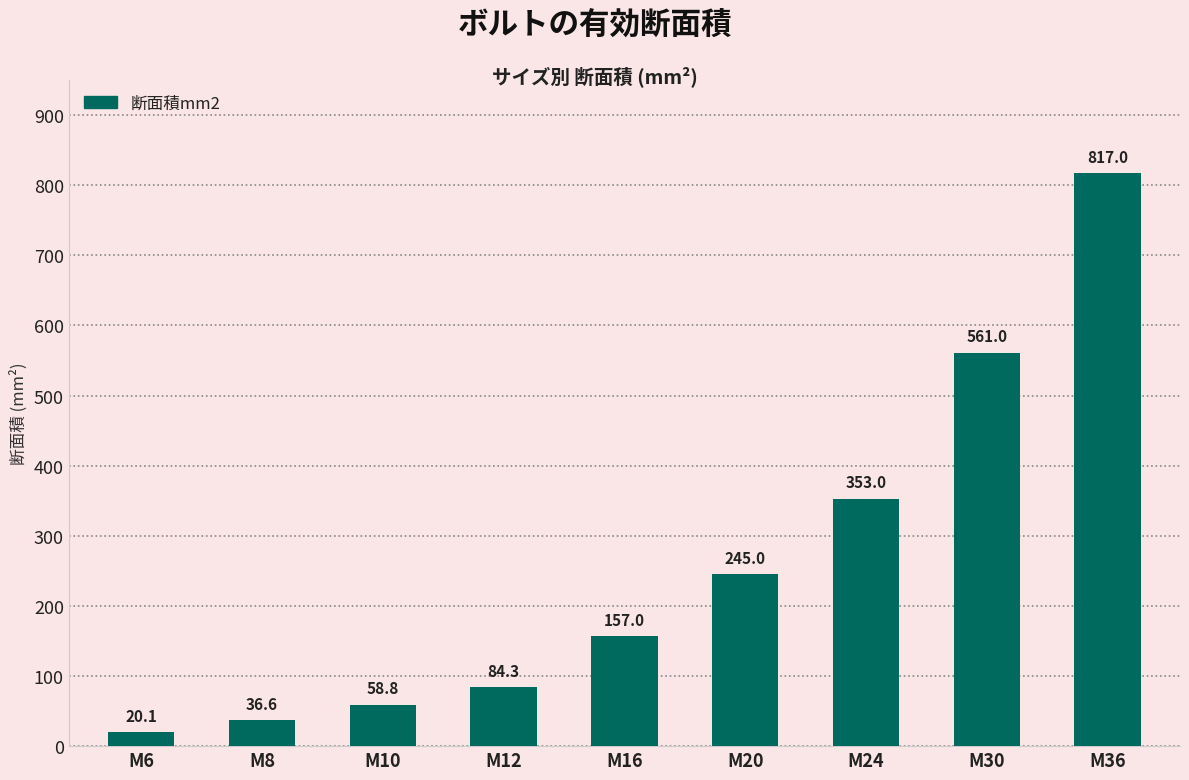

How many data points does each series have?

9